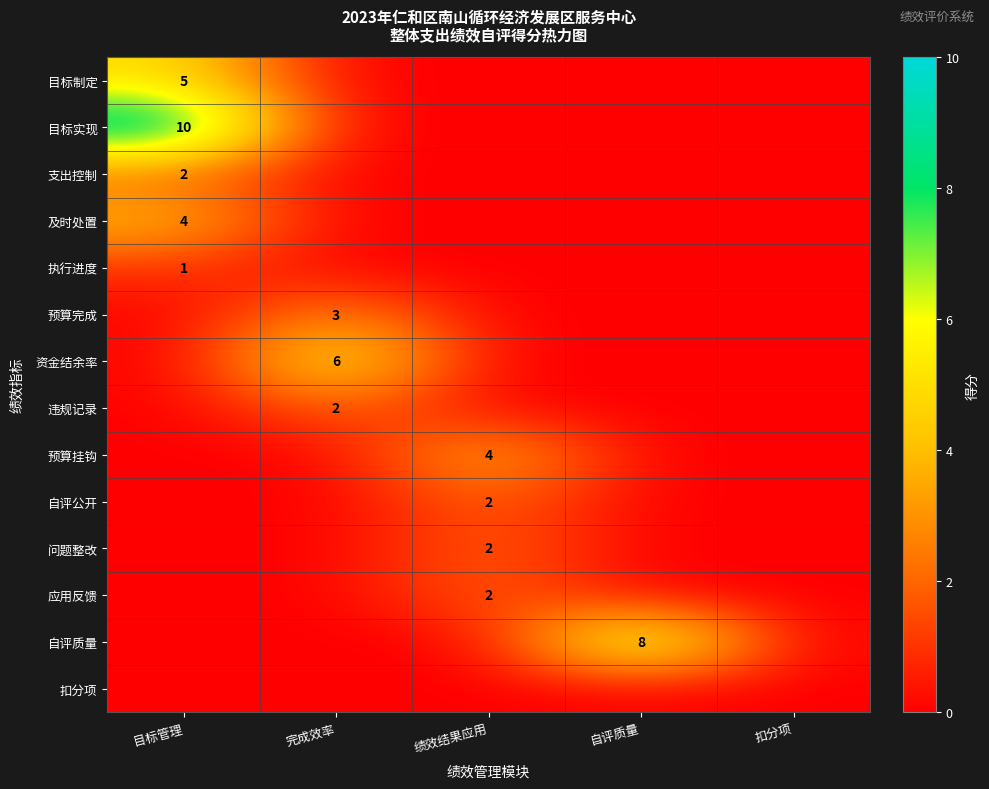

Count the 预算完成 values in the range 0 to 1.

4